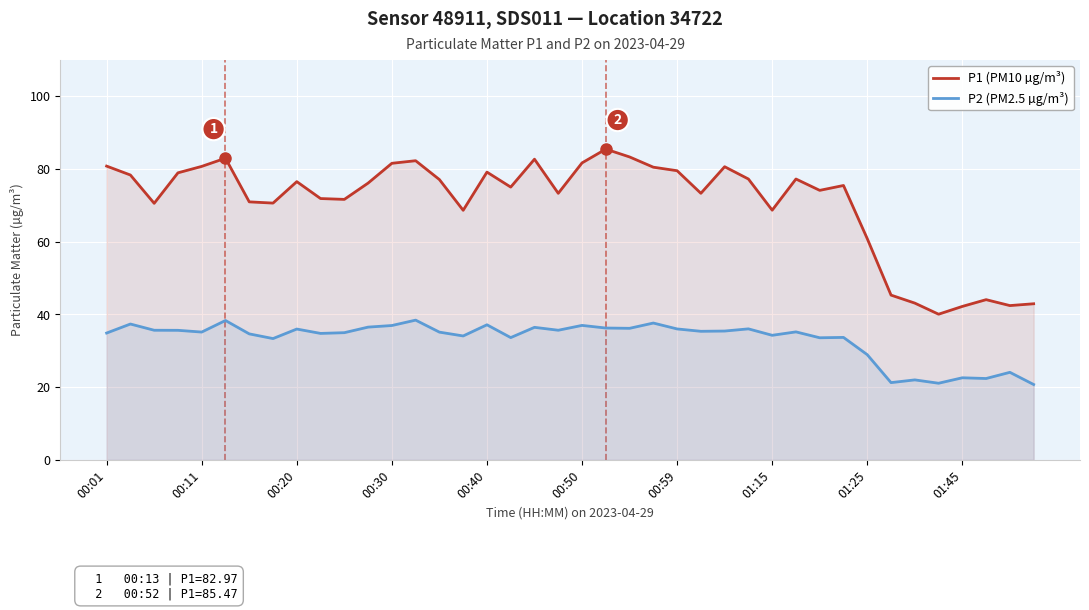

Between 17 and 38, which series saw the biggest shift?

P1 (PM10 µg/m³)